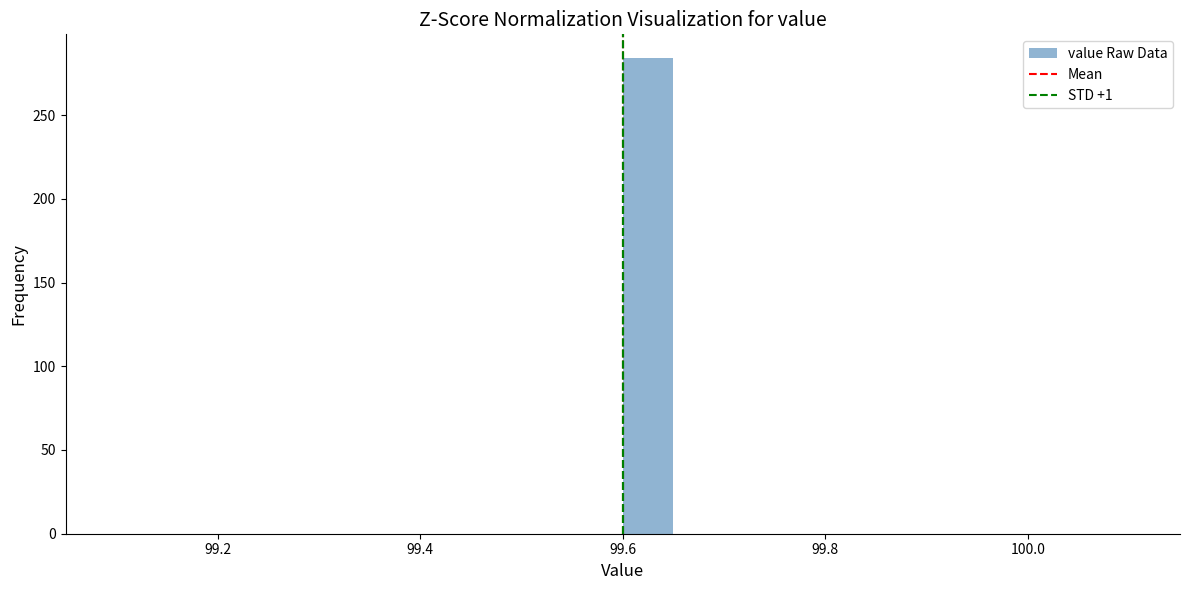

Around what value on the x-axis is the tallest bar? Give the approximate position of its centre, as read against the axis.

99.62